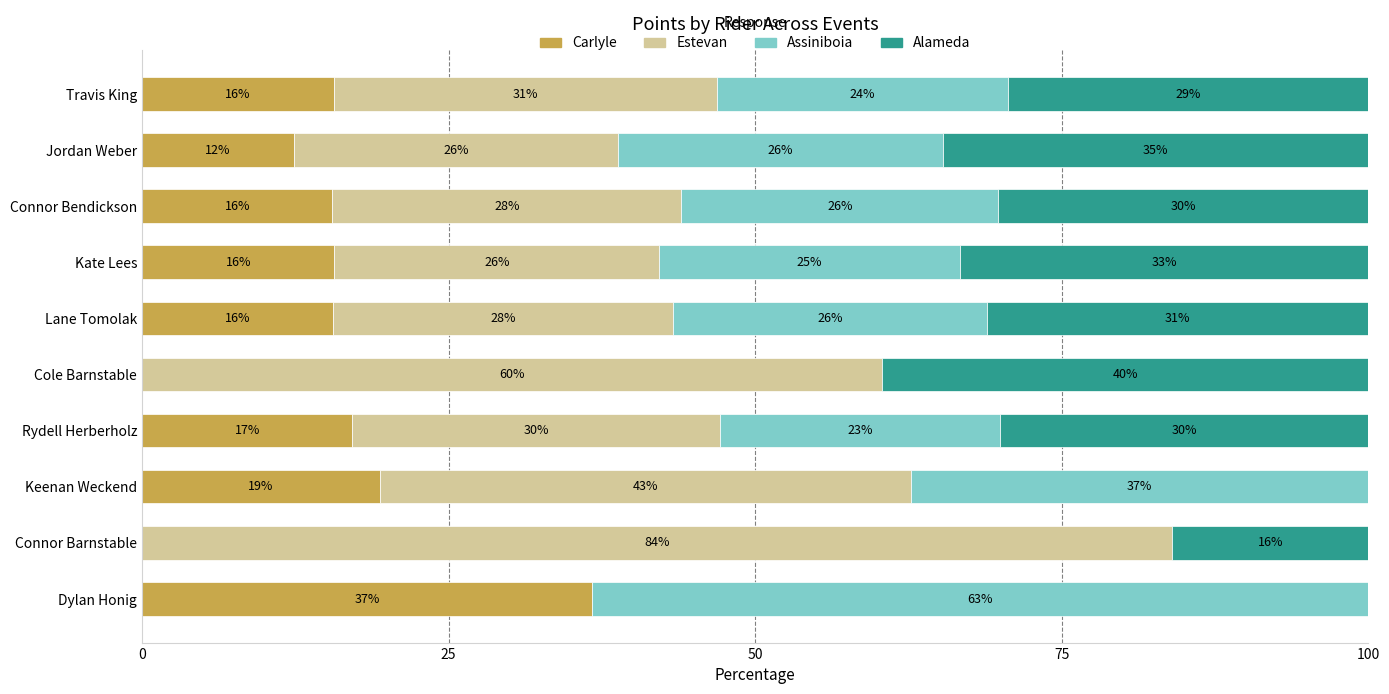

What are all the series names shown in the legend?

Carlyle, Estevan, Assiniboia, Alameda